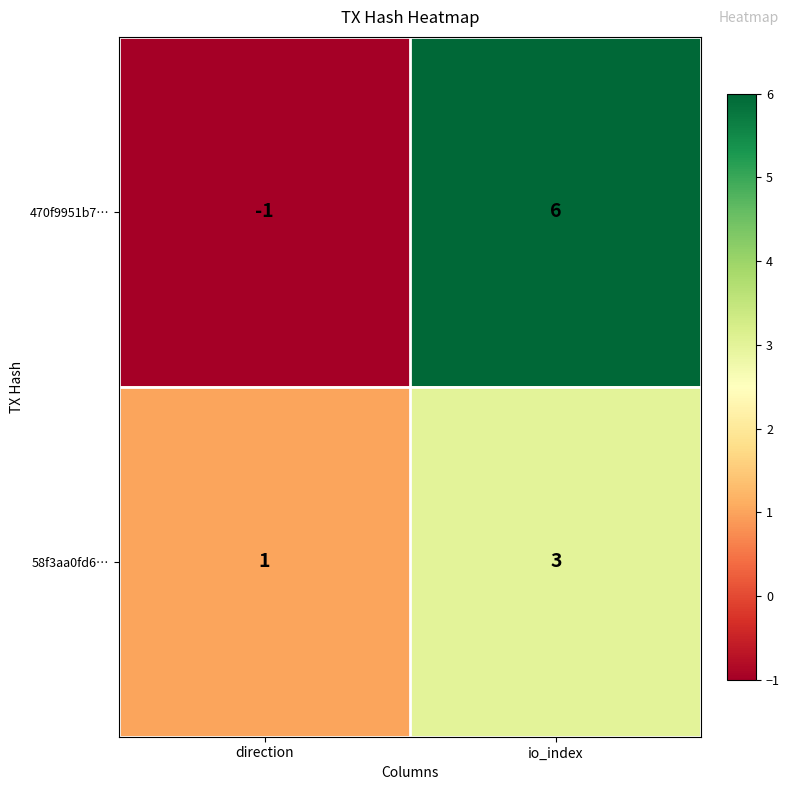

At which category does the chart reach its peak across all series?

io_index